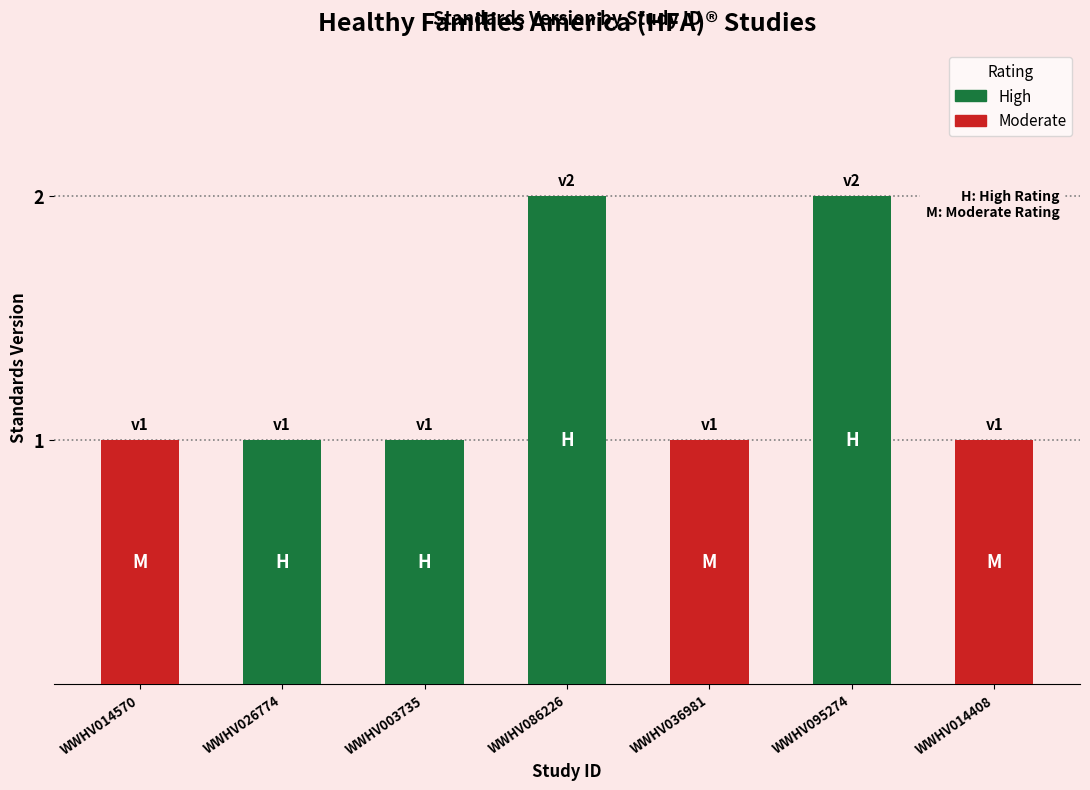

How many values are between 1 and 2?

7